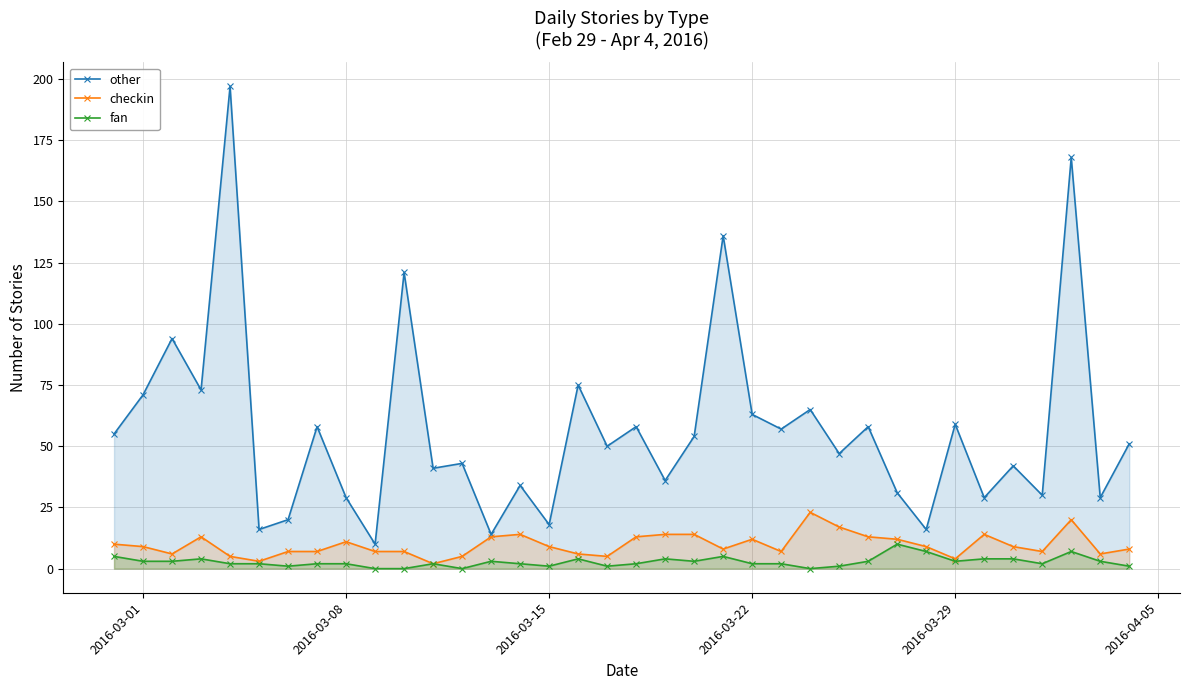

True or false: fan and other intersect in this chart.

False